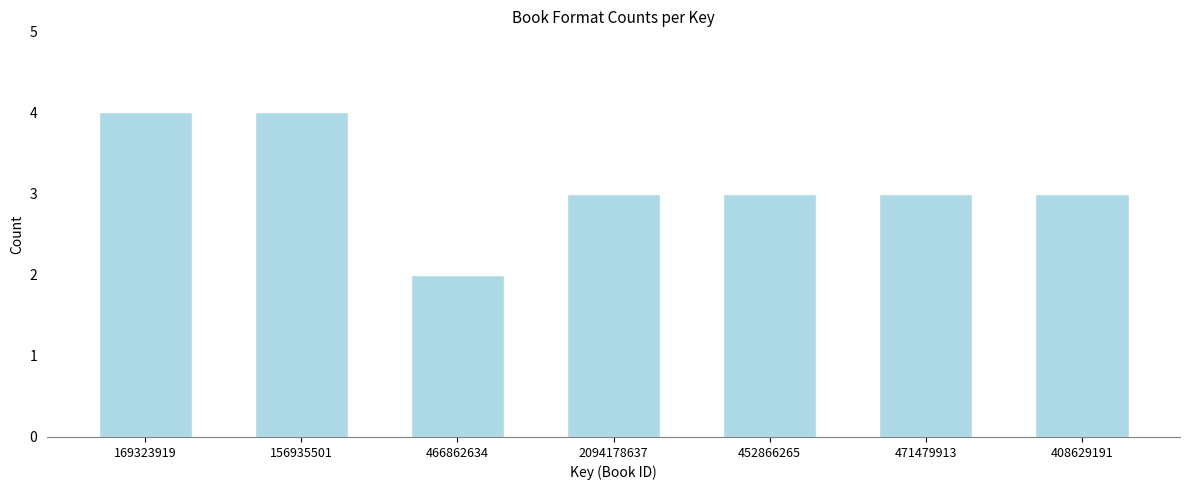

Reading left to right, extract all data points from this chart.

4	4	2	3	3	3	3